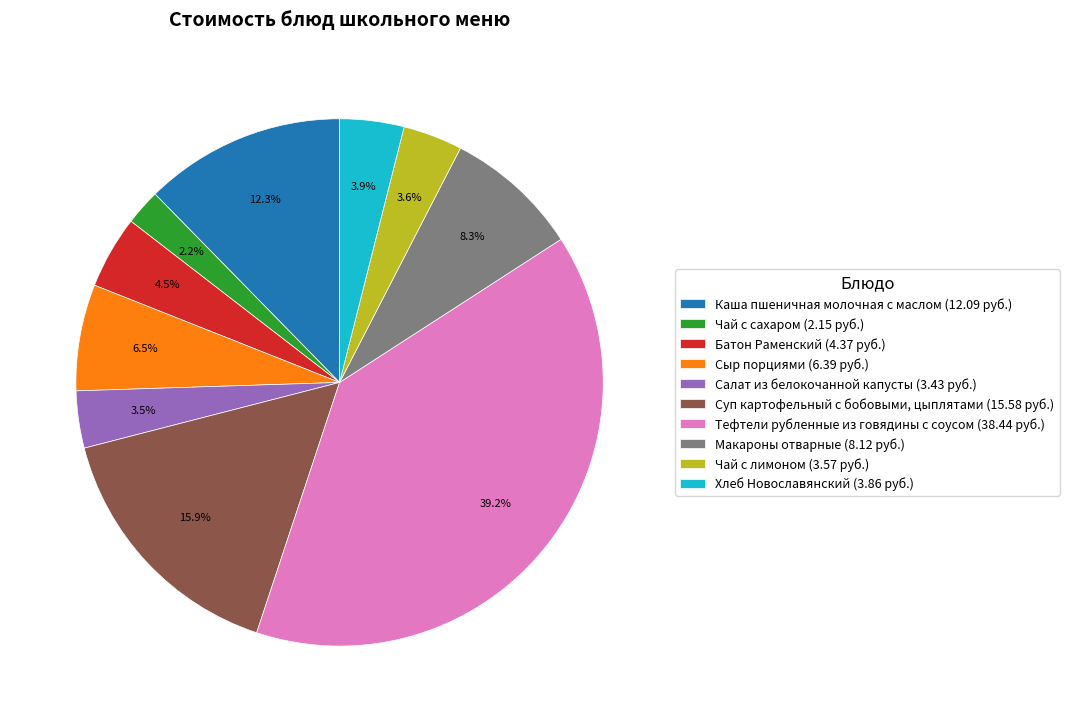

What is the smallest slice in the pie chart?

Чай с сахаром